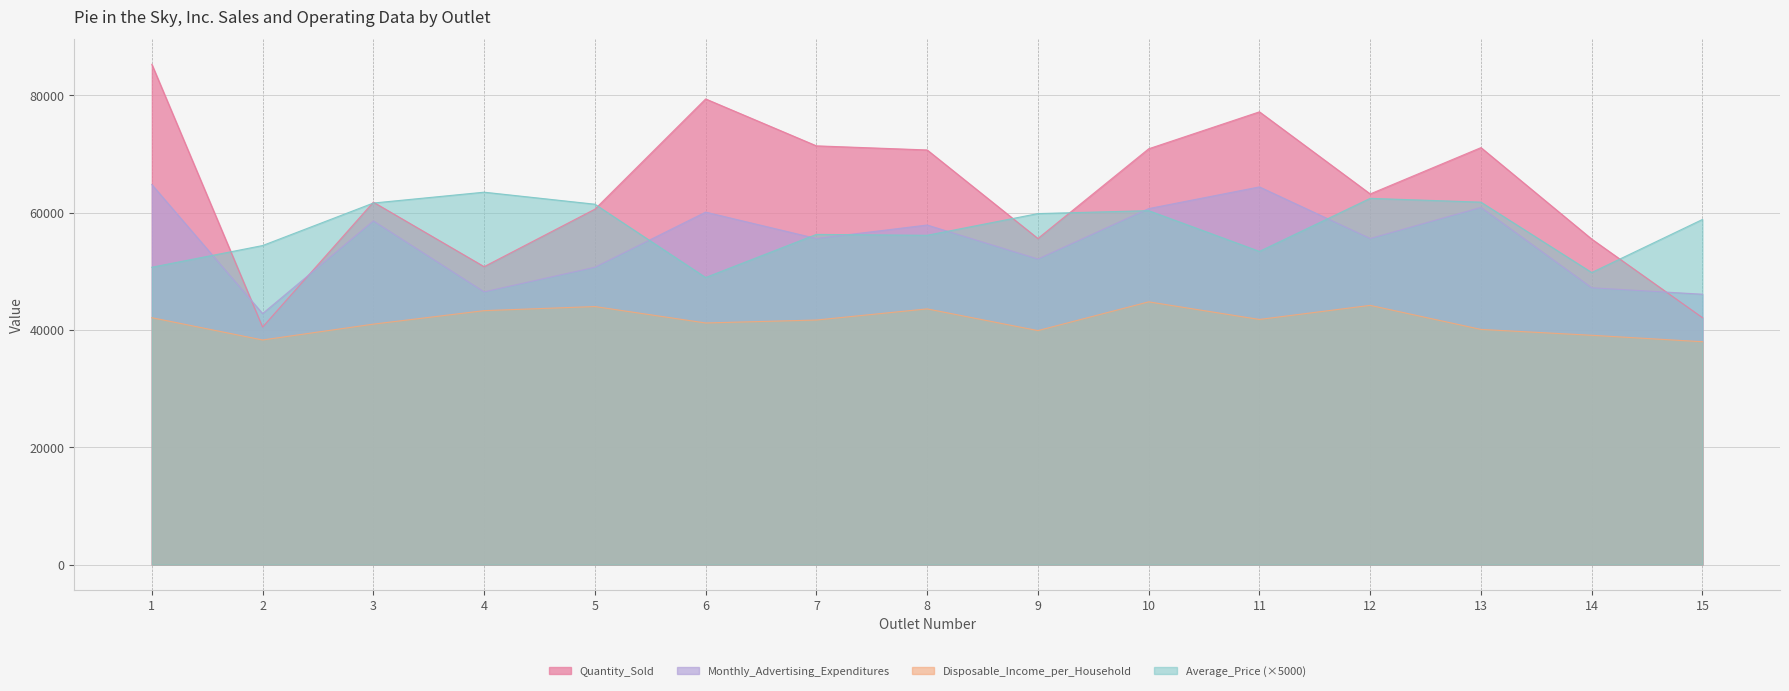

Reading left to right, transcribe all the data shown in this chart.

Quantity_Sold: 1=85300.0	2=40500.0	3=61800.0	4=50800.0	5=60600.0	6=79400.0	7=71400.0	8=70700.0	9=55600.0	10=70900.0	11=77200.0	12=63200.0	13=71100.0	14=55500.0	15=42100.0
Monthly_Advertising_Expenditures: 1=64800.0	2=42800.0	3=58600.0	4=46500.0	5=50700.0	6=60100.0	7=55600.0	8=57900.0	9=52100.0	10=60700.0	11=64400.0	12=55600.0	13=60900.0	14=47200.0	15=46100.0
Disposable_Income_per_Household: 1=42100.0	2=38300.0	3=41000.0	4=43300.0	5=44000.0	6=41200.0	7=41700.0	8=43600.0	9=39900.0	10=44800.0	11=41800.0	12=44200.0	13=40100.0	14=39100.0	15=38000.0
Average_Price: 1=50700.0	2=54400.0	3=61650.0	4=63500.0	5=61450.0	6=48950.0	7=56300.0	8=56150.0	9=59850.0	10=60350.0	11=53400.0	12=62450.0	13=61800.0	14=49800.0	15=58850.0